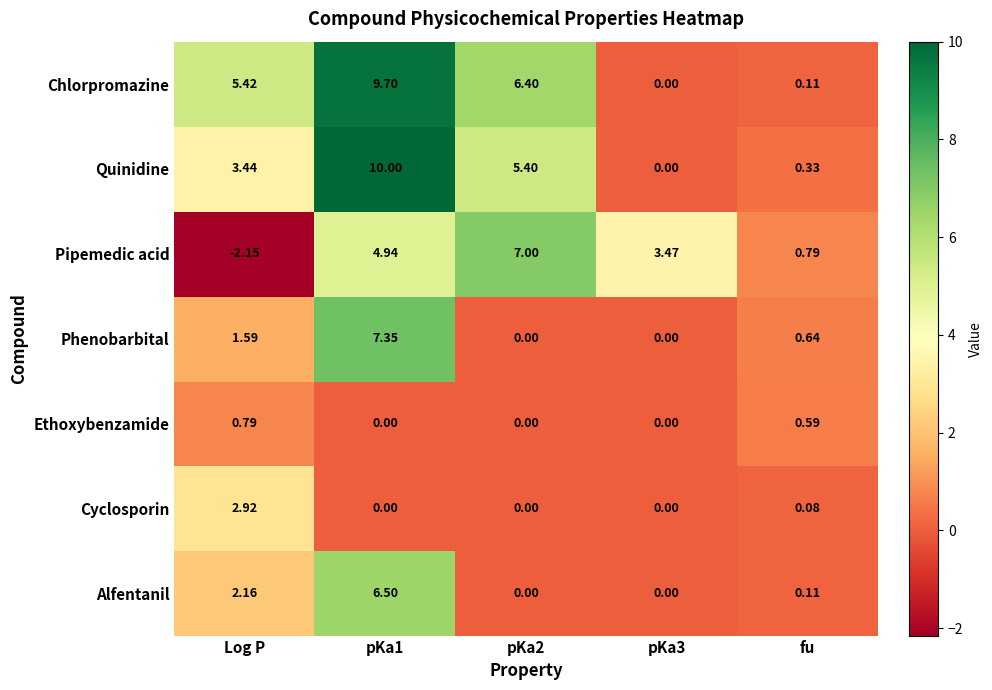

Which series has the largest total across all categories?

Chlorpromazine